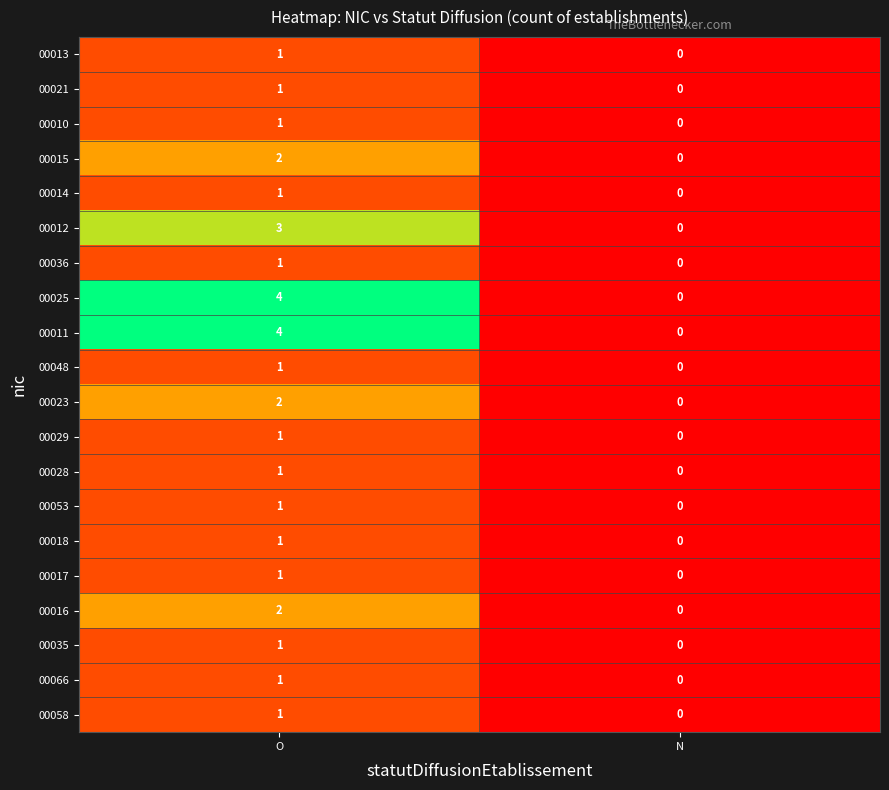

What is the spread (max minus min) of values at O?

3